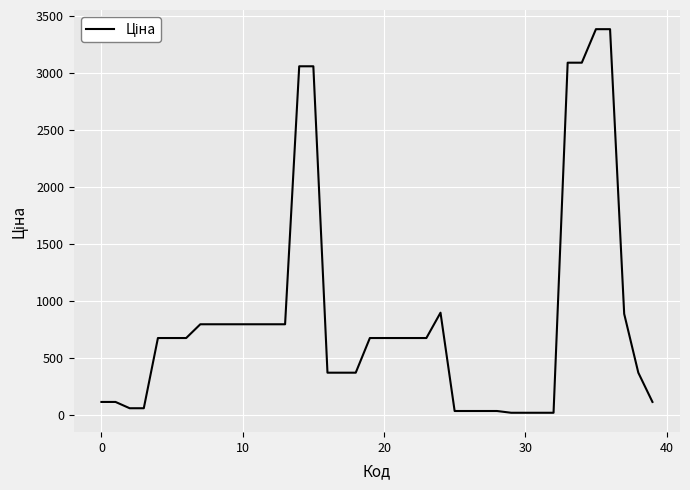

What is the maximum value shown in the chart?

3385.7